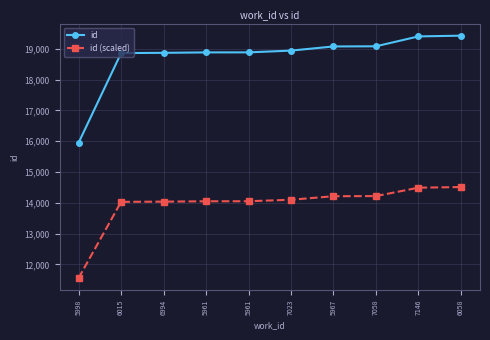

Rank the series by their average value, from highest to lowest.

id, id (scaled)